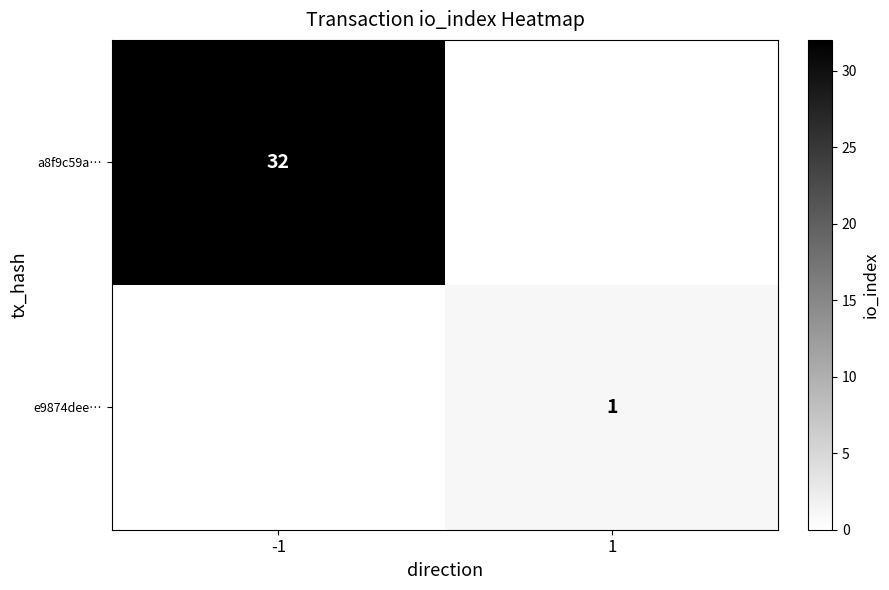

Is the value of a8f9c59a… at -1 greater than the value of e9874dee… at 1?

Yes